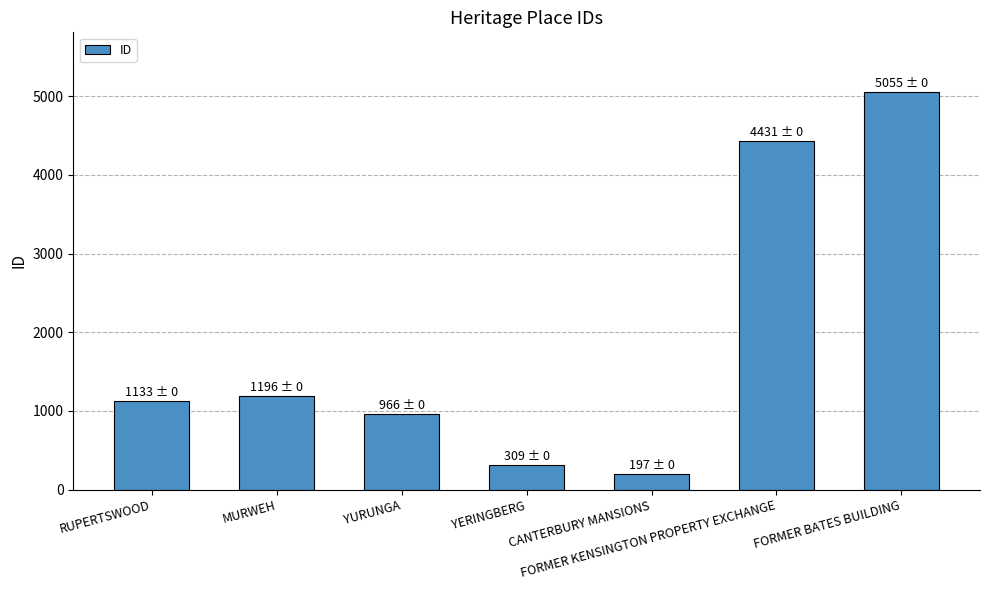

The chart shows a value of 1880 at MURWEH. True or false?

False